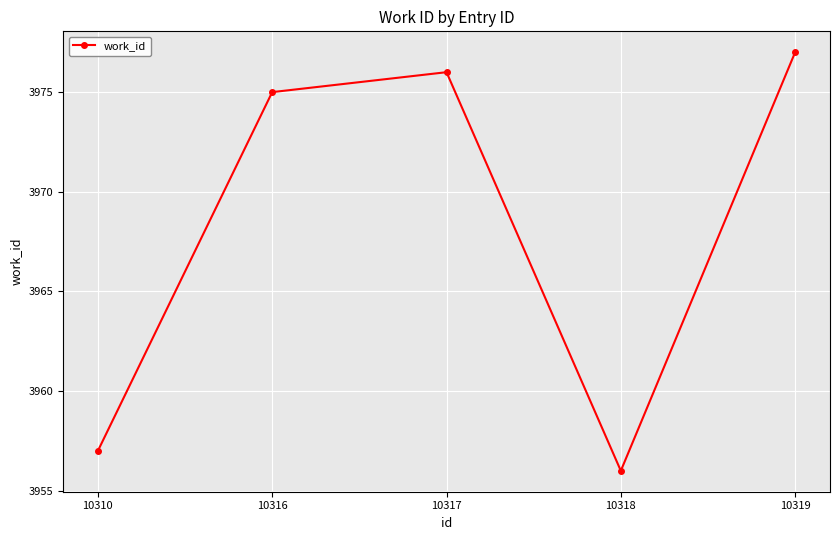

At which category does the chart reach its minimum across all series?

10318